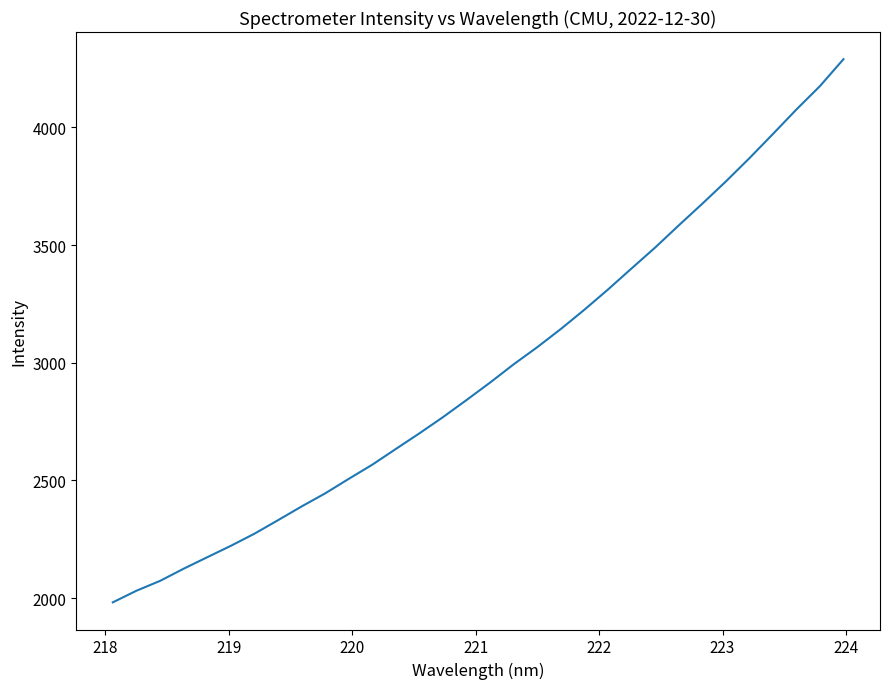

What is the smallest value displayed?

1982.4